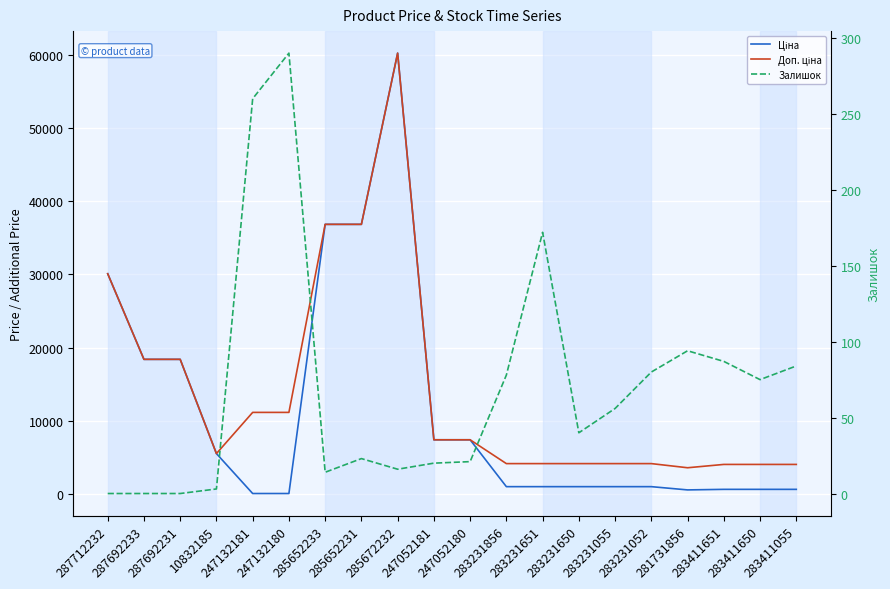

Which series has the largest range (max minus min)?

Ціна